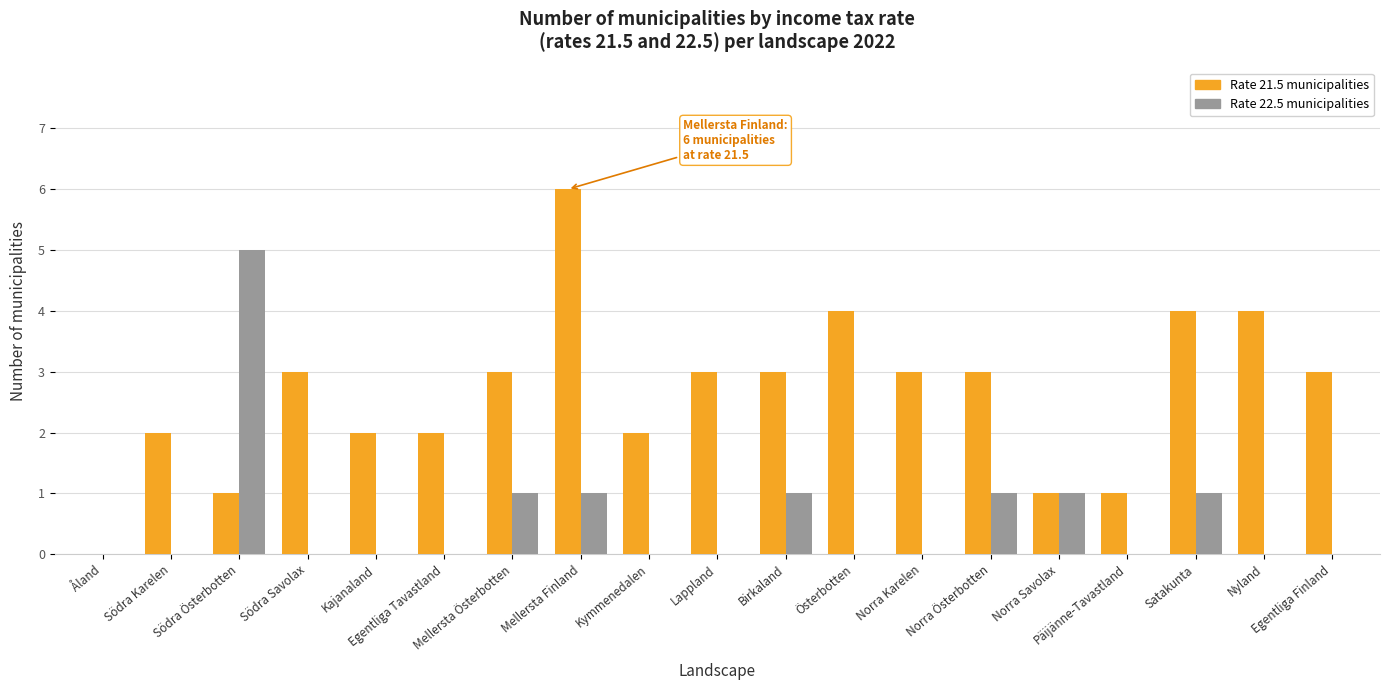

What is the maximum value shown in the chart?

6